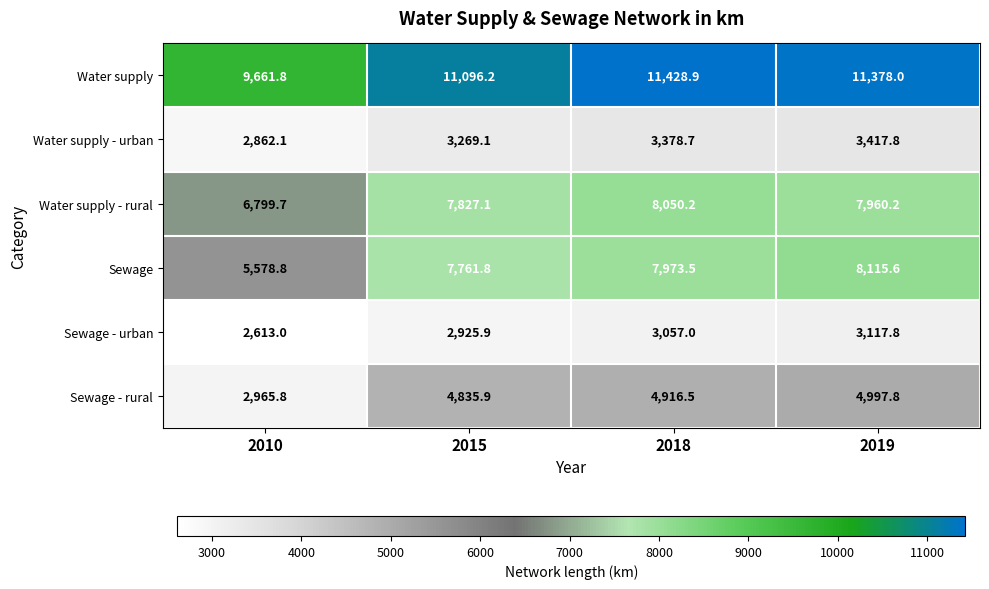

Which series has the widest spread of values?

Sewage